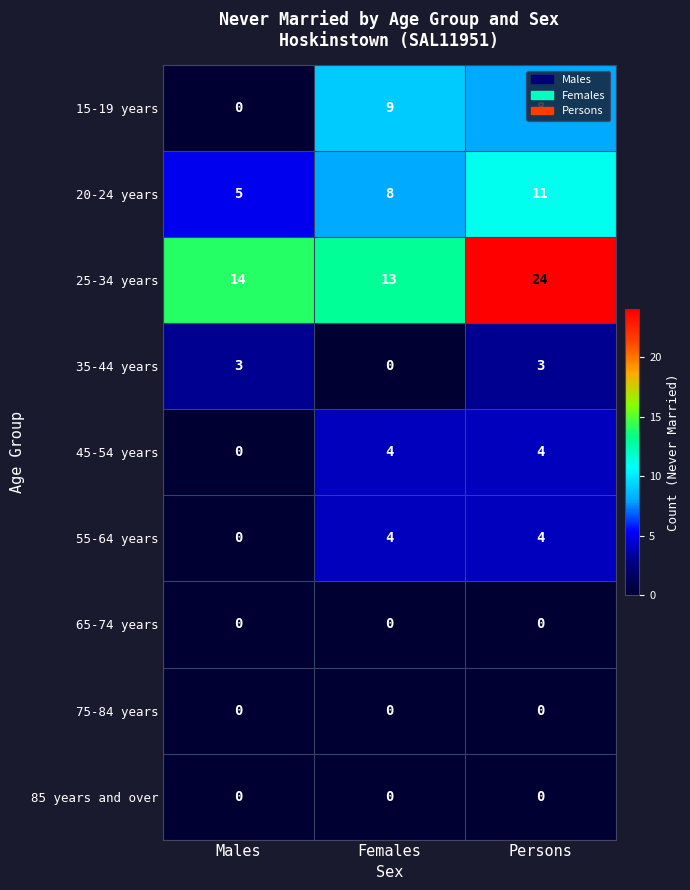

Rank the categories by 15-19 years value from highest to lowest.

Females, Persons, Males